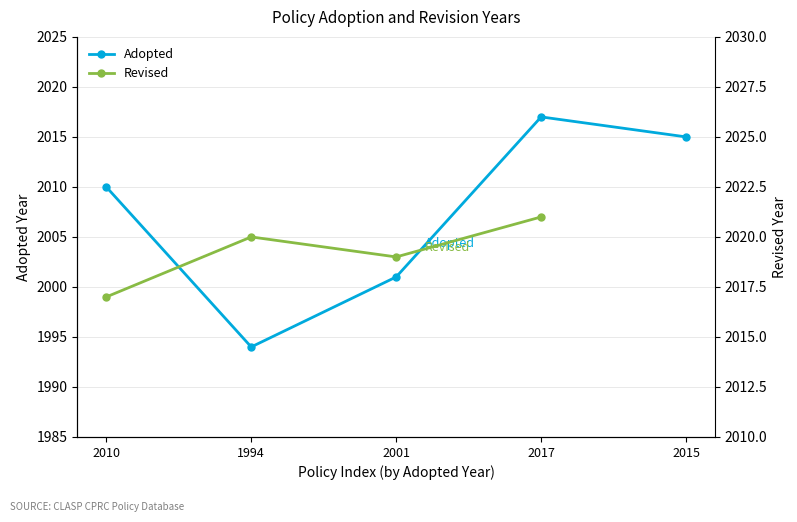

How many series are shown in this chart?

2